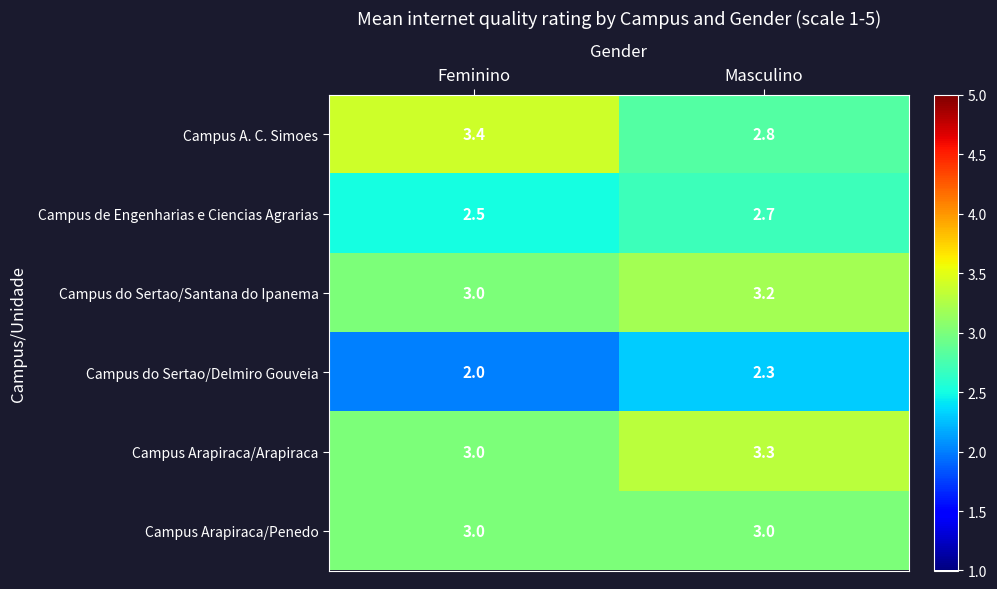

Reading left to right, transcribe all the data shown in this chart.

Campus A. C. Simoes: 3.4	2.8
Campus de Engenharias e Ciencias Agrarias: 2.5	2.7
Campus do Sertao/Santana do Ipanema: 3.0	3.2
Campus do Sertao/Delmiro Gouveia: 2.0	2.3
Campus Arapiraca/Arapiraca: 3.0	3.3
Campus Arapiraca/Penedo: 3.0	3.0